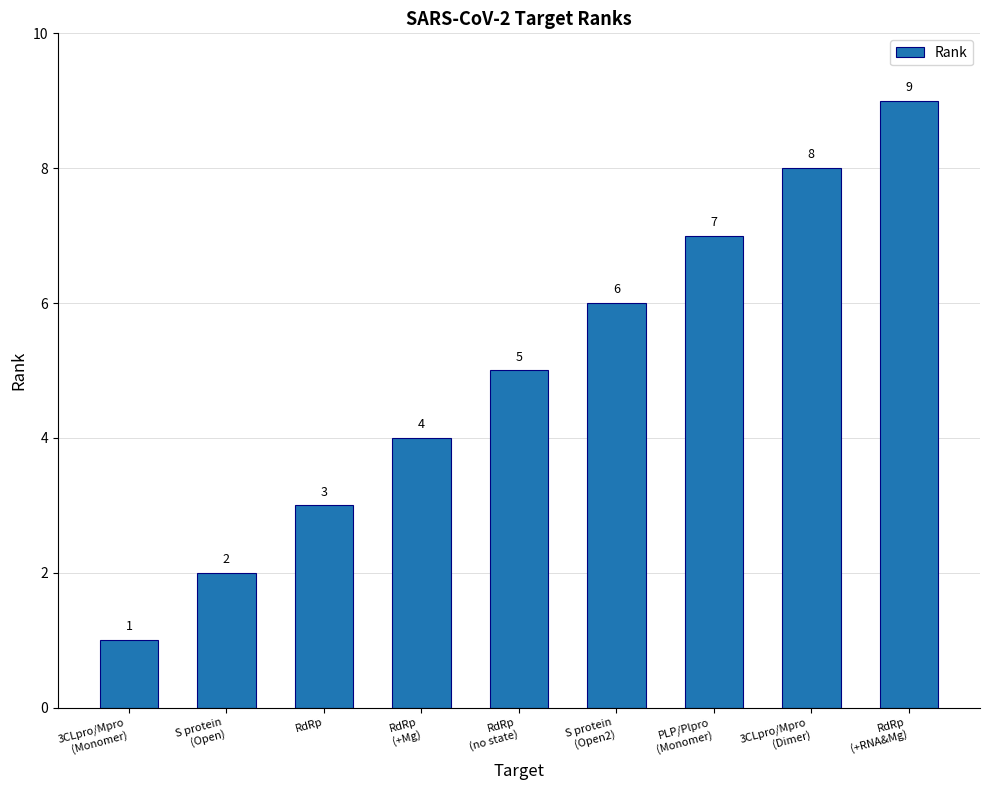

Reading left to right, what are all the values shown in this chart?

3CLpro/Mpro
(Monomer)=1	S protein
(Open)=2	RdRp=3	RdRp
(+Mg)=4	RdRp
(no state)=5	S protein
(Open2)=6	PLP/Plpro
(Monomer)=7	3CLpro/Mpro
(Dimer)=8	RdRp
(+RNA&Mg)=9